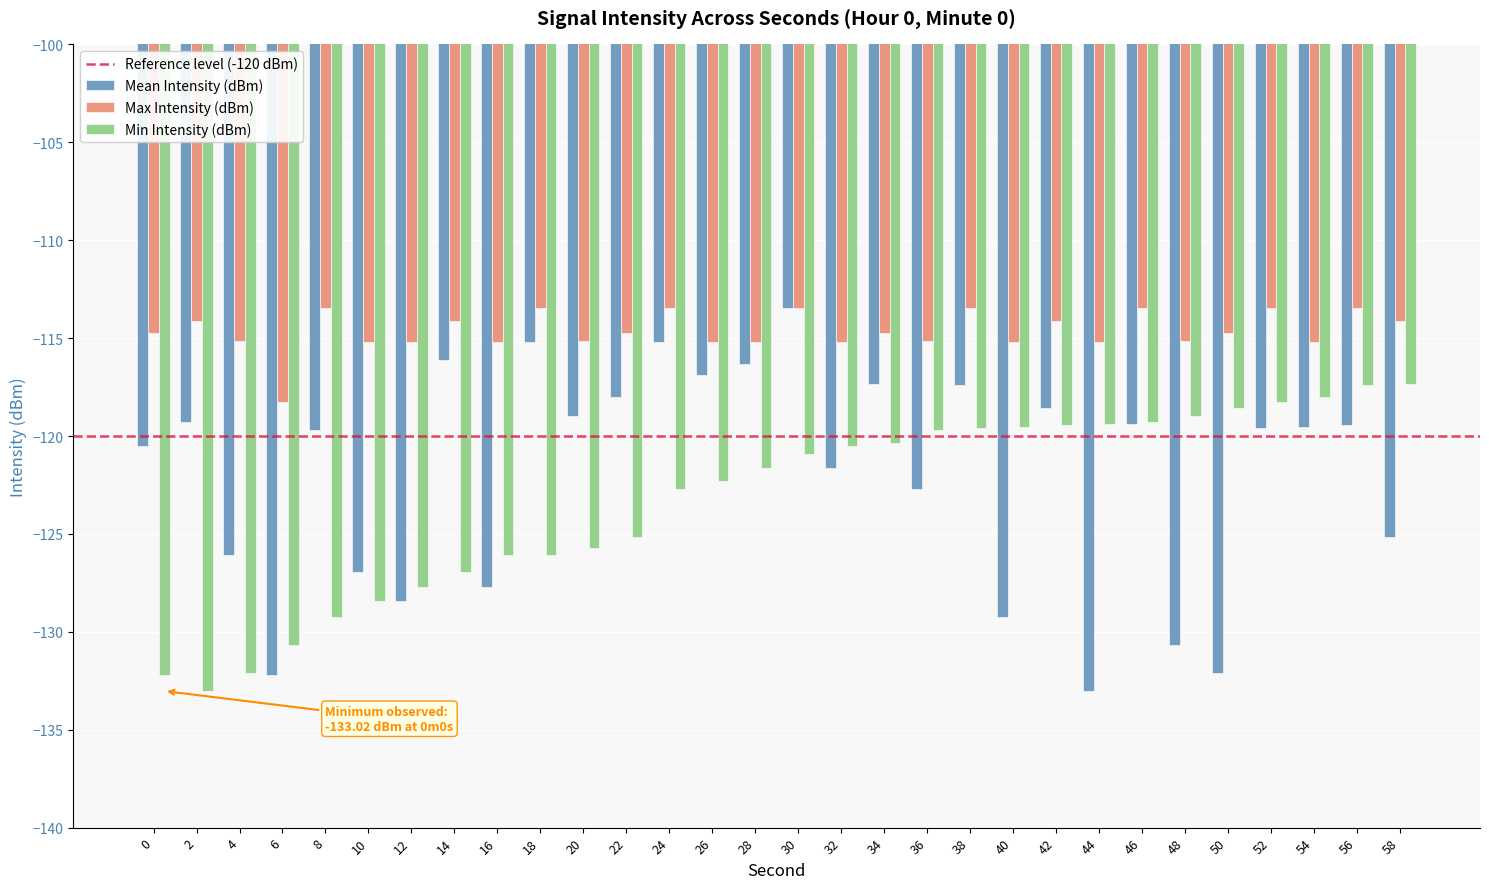

Which category has the lowest value in the Mean Intensity (dBm) series?

44